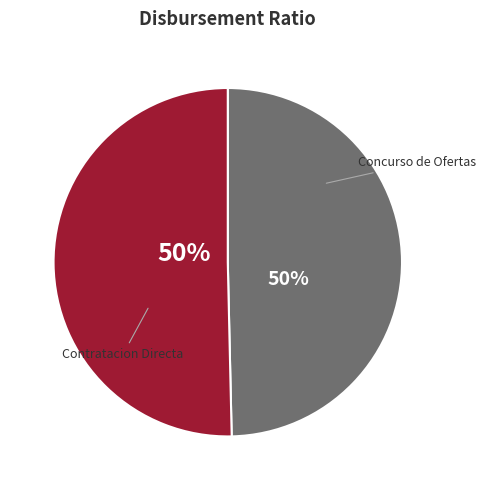

Is there a majority slice in this chart?

No